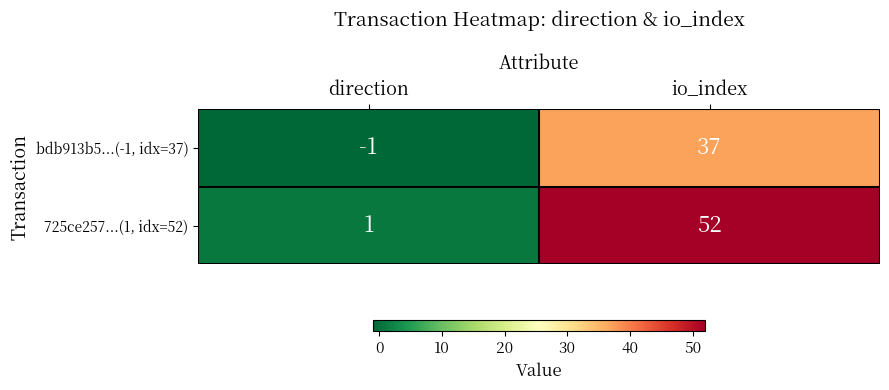

Between direction and io_index, which series saw the biggest shift?

725ce257...(1, idx=52)